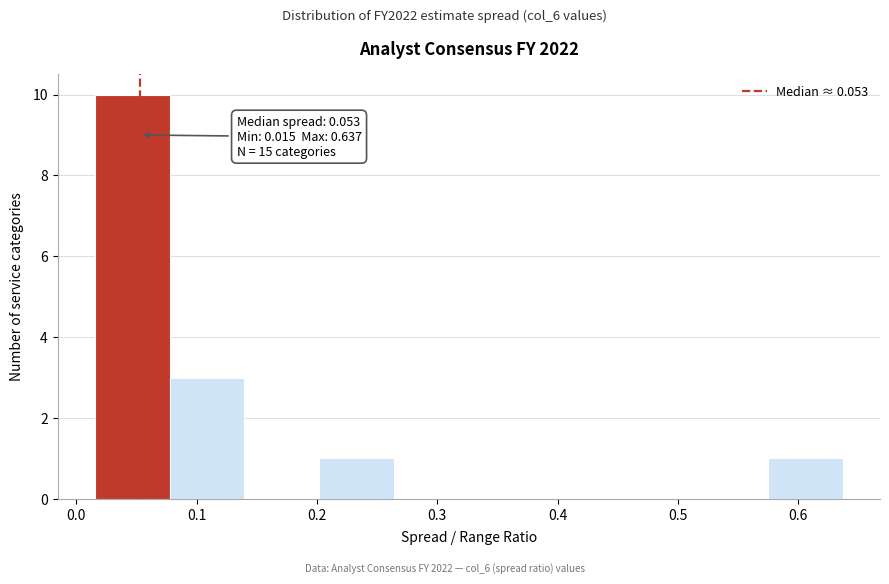

Over which range of the x-axis is the bar tallest?

0.02 to 0.08